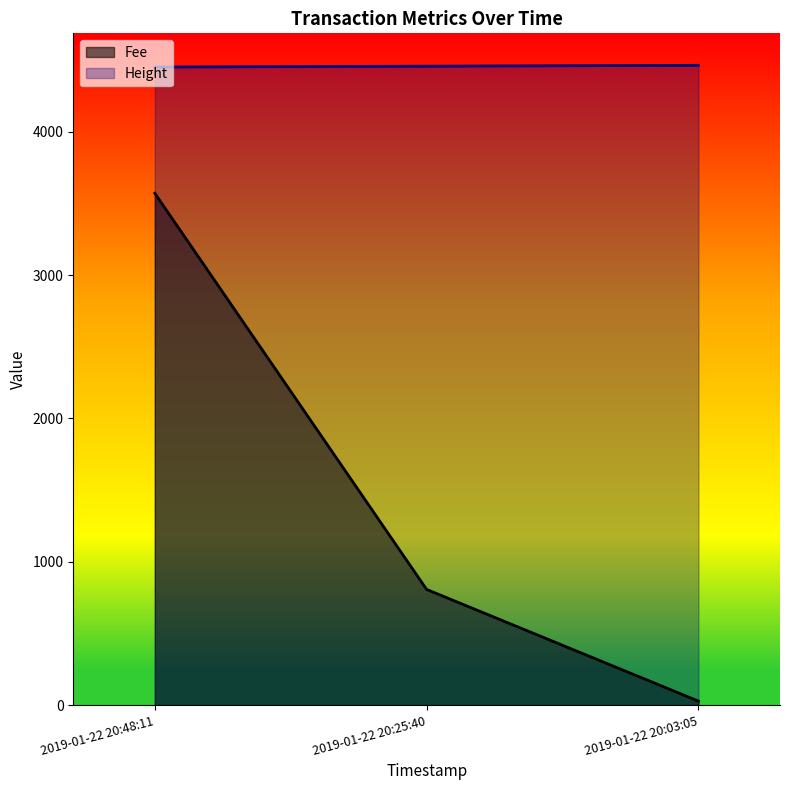

Which category has the lowest value across all series?

2019-01-22 20:03:05